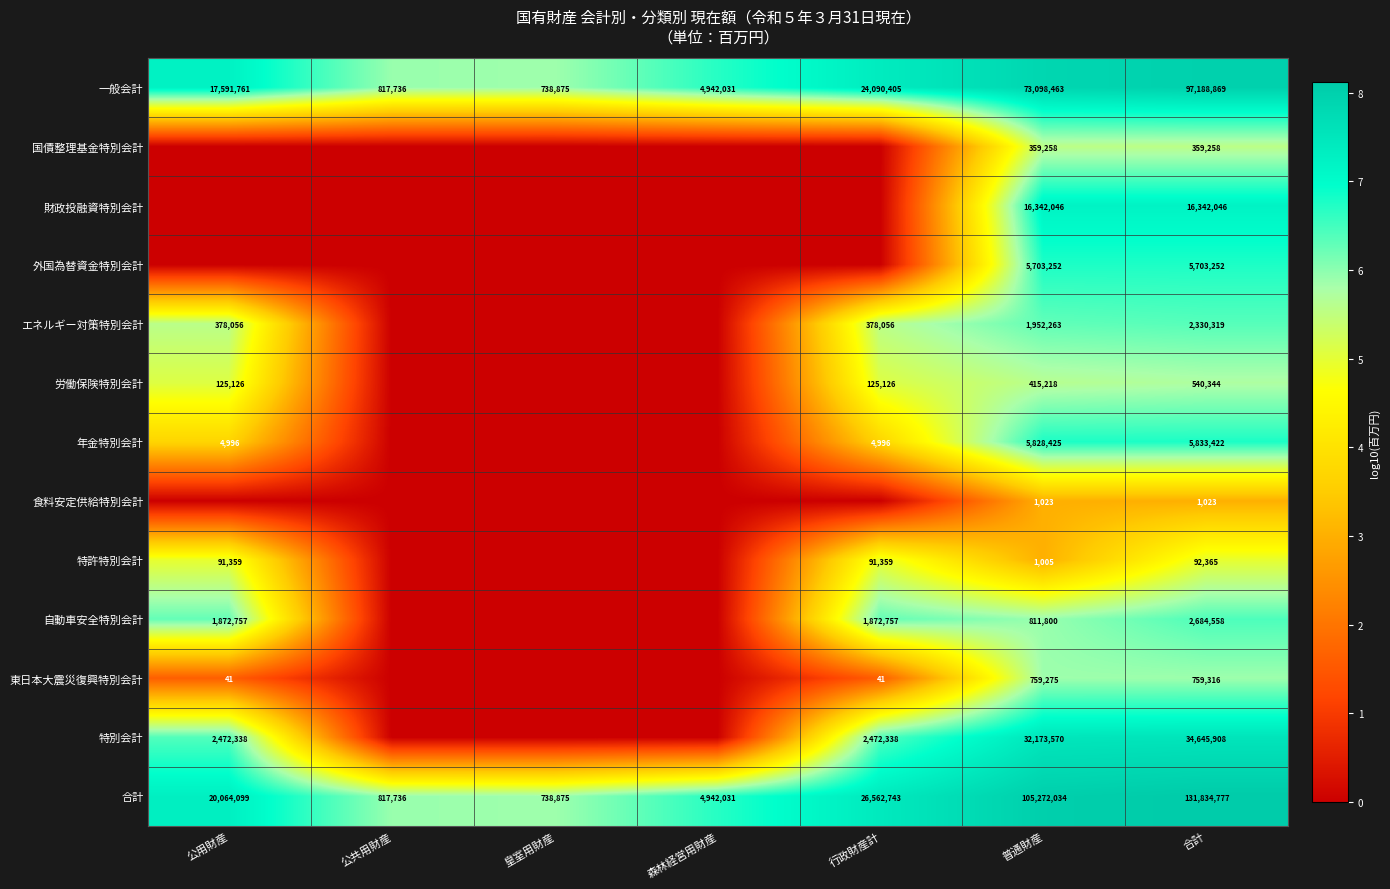

Between 森林経営用財産 and 合計, which is larger?

合計